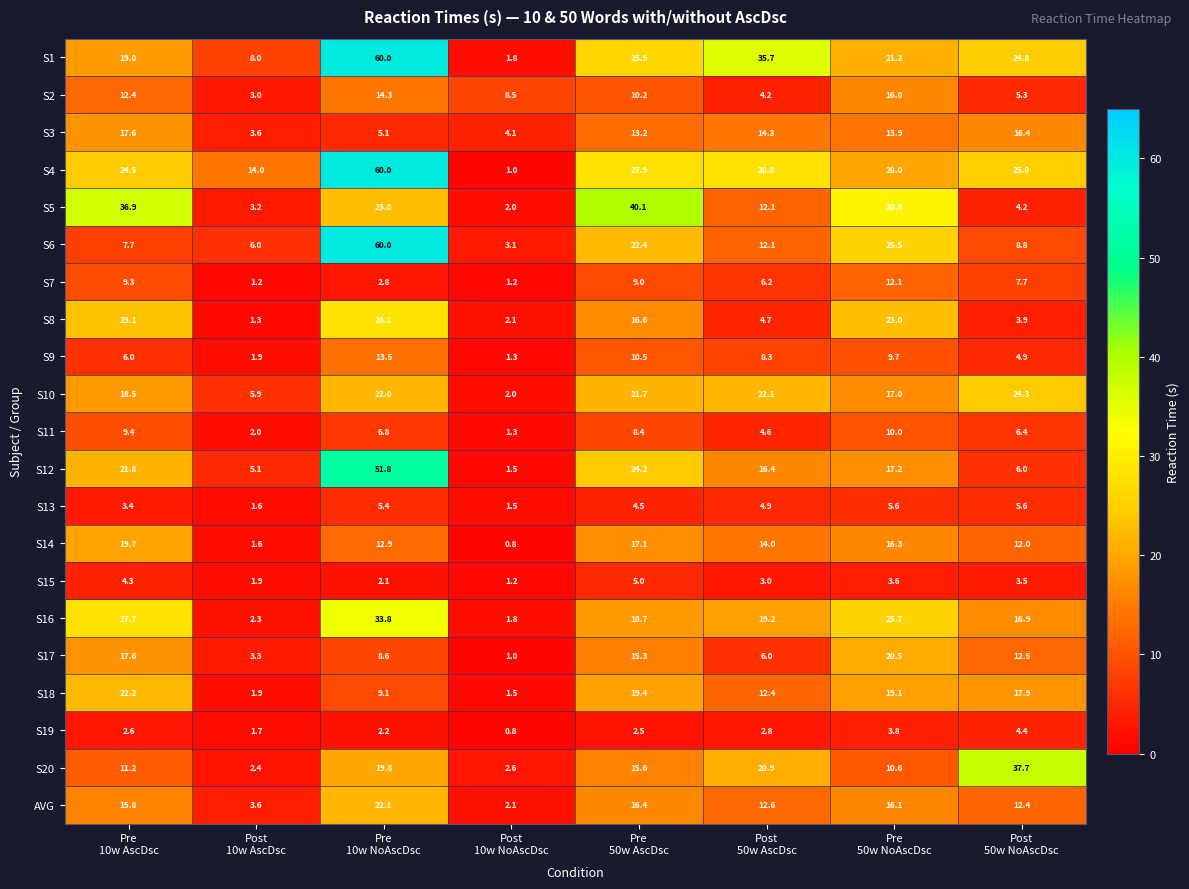

How many series are shown in this chart?

21